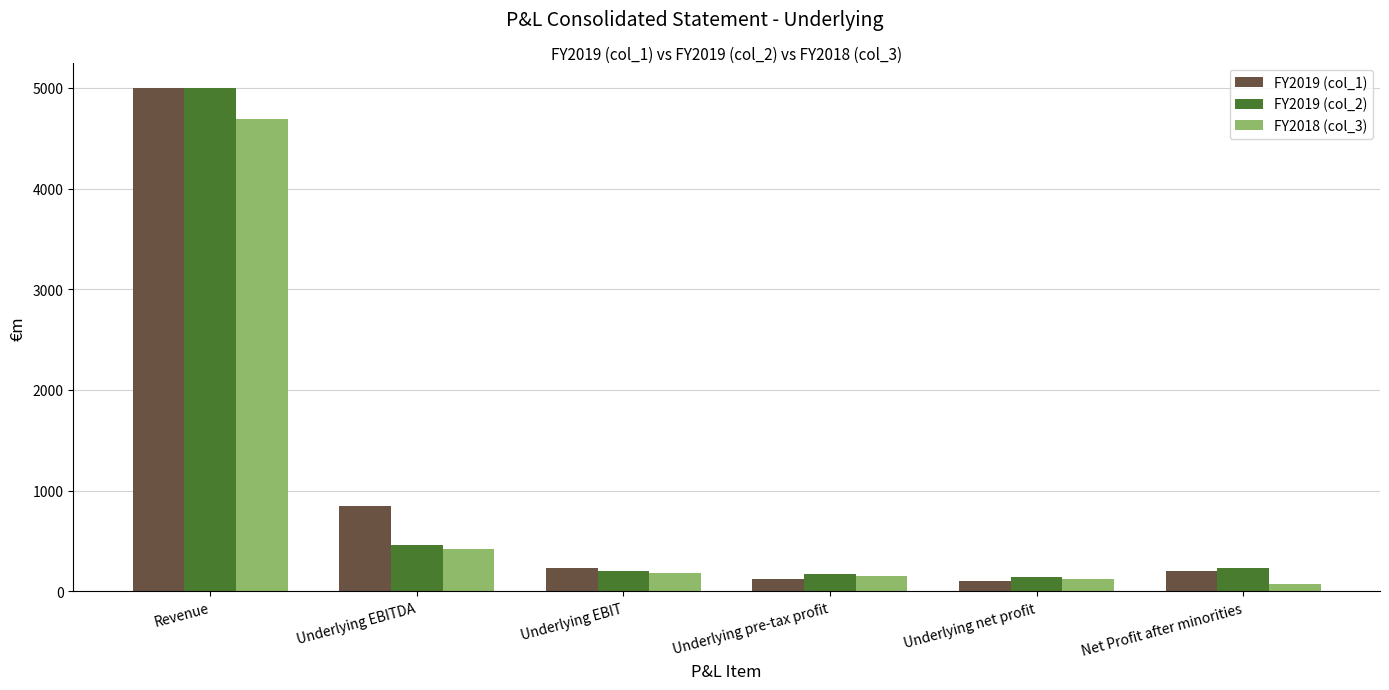

True or false: FY2019 (col_1) has a value of 106.1 at Underlying net profit.

True